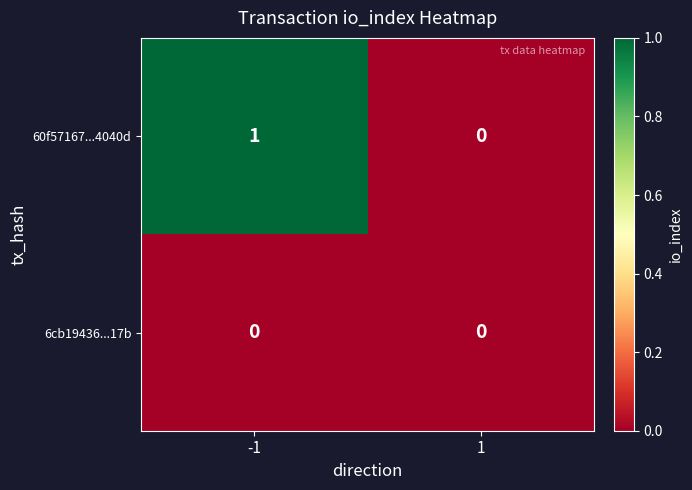

Rank the series by their maximum value, from lowest to highest.

6cb19436...17b, 60f57167...4040d